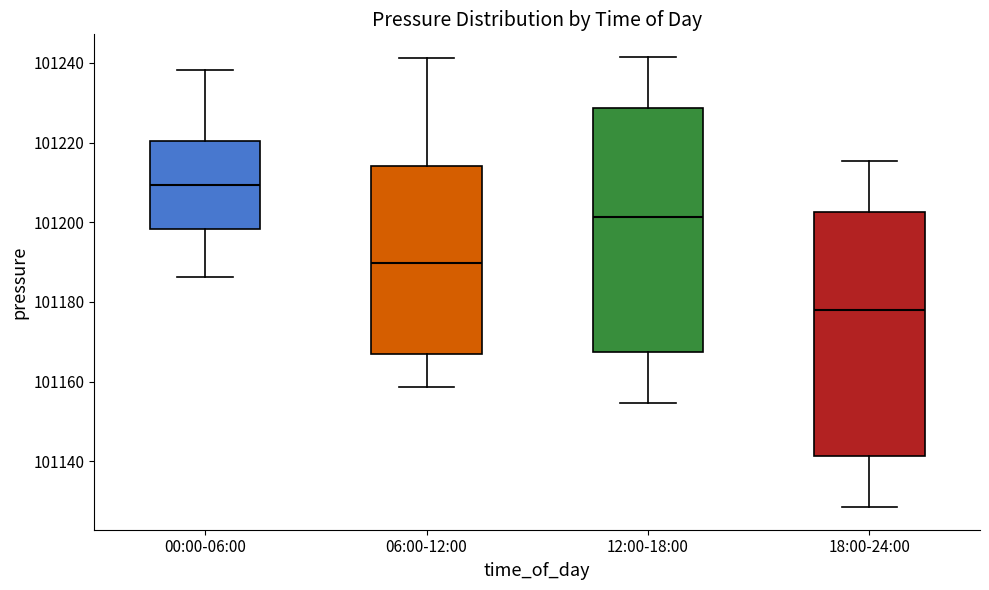

Reading left to right, transcribe this box plot: for each box, give where its median line is, the range the box spans, and where its two whiskers end, as read against the y-axis. The values are not printed on the chart, so give them approximately, as read against the axis.

00:00-06:00: median 101210, box 101198 to 101220, whiskers 101186 to 101238
06:00-12:00: median 101190, box 101168 to 101214, whiskers 101158 to 101242
12:00-18:00: median 101202, box 101168 to 101228, whiskers 101154 to 101242
18:00-24:00: median 101178, box 101142 to 101202, whiskers 101128 to 101216